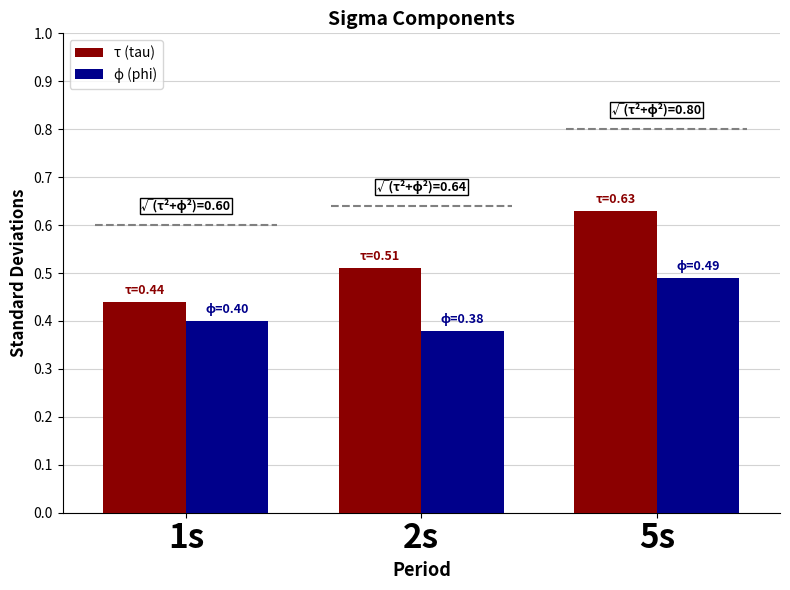

What is the total value across all series at 5s?

1.1